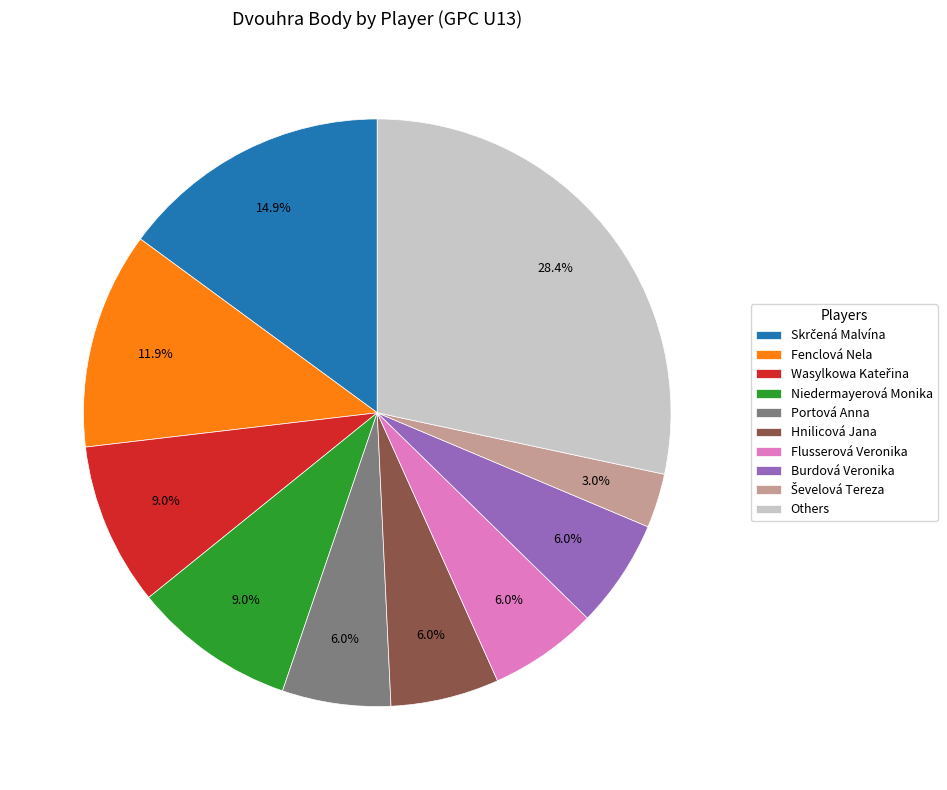

Between Portová Anna and Niedermayerová Monika, which is larger?

Niedermayerová Monika